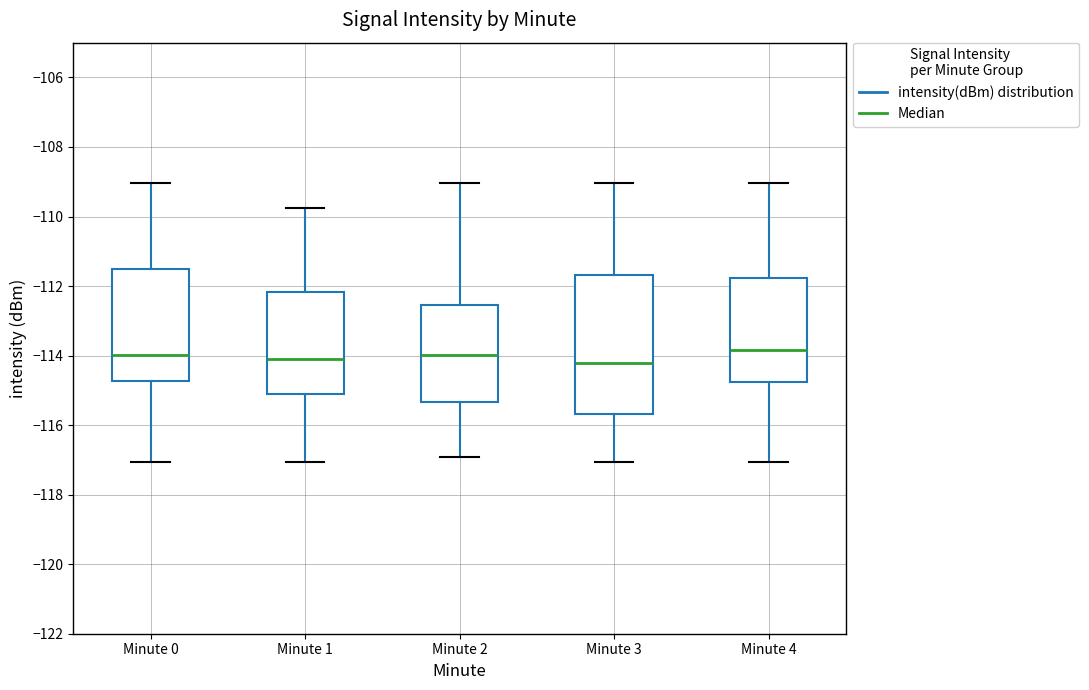

Reading left to right, read every box against the y-axis: the position of its median line, the range the box covers, and the ends of its whiskers. The values are not printed on the chart, so give them approximately, as read against the axis.

Minute 0: median -114.0, box -114.8 to -111.6, whiskers -117.0 to -109.0
Minute 1: median -114.2, box -115.2 to -112.2, whiskers -117.0 to -109.8
Minute 2: median -114.0, box -115.4 to -112.6, whiskers -117.0 to -109.0
Minute 3: median -114.2, box -115.6 to -111.6, whiskers -117.0 to -109.0
Minute 4: median -113.8, box -114.8 to -111.8, whiskers -117.0 to -109.0